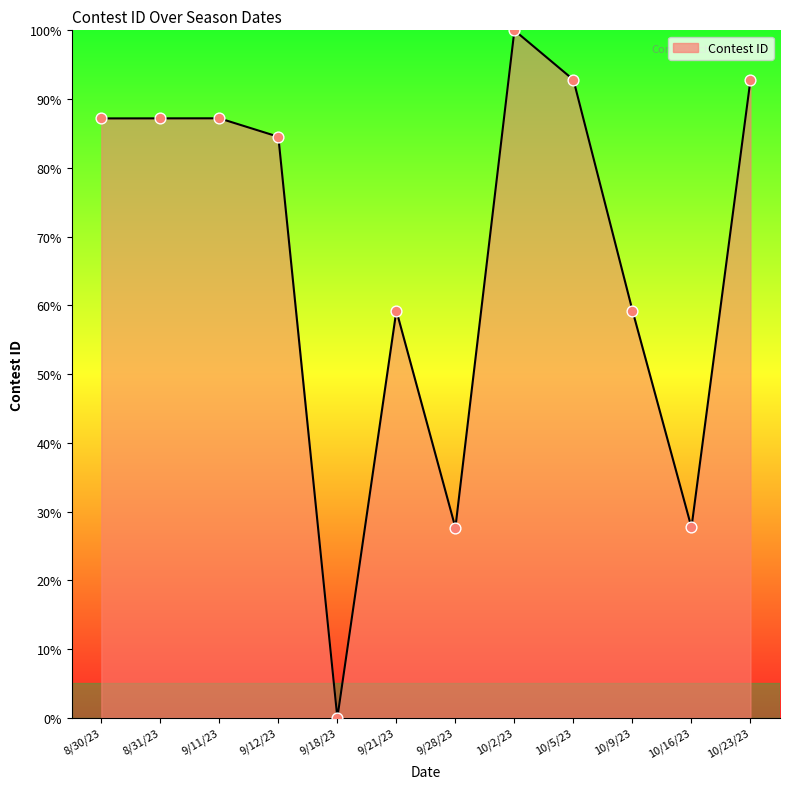

What is the ratio of the value at 10/16/23 to the value at 9/11/23?

0.3